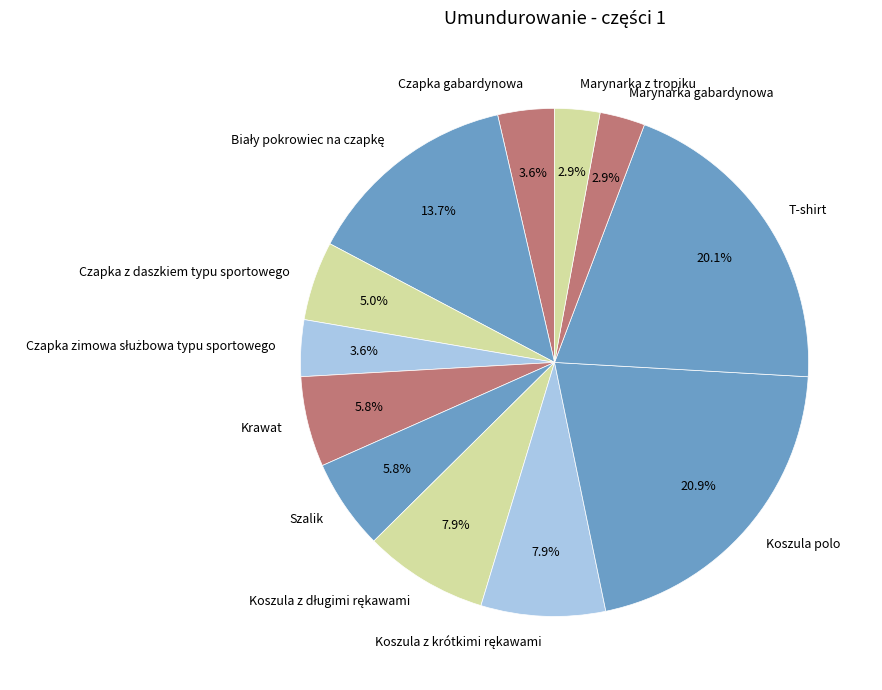

What is the largest slice in the pie chart?

Koszula polo